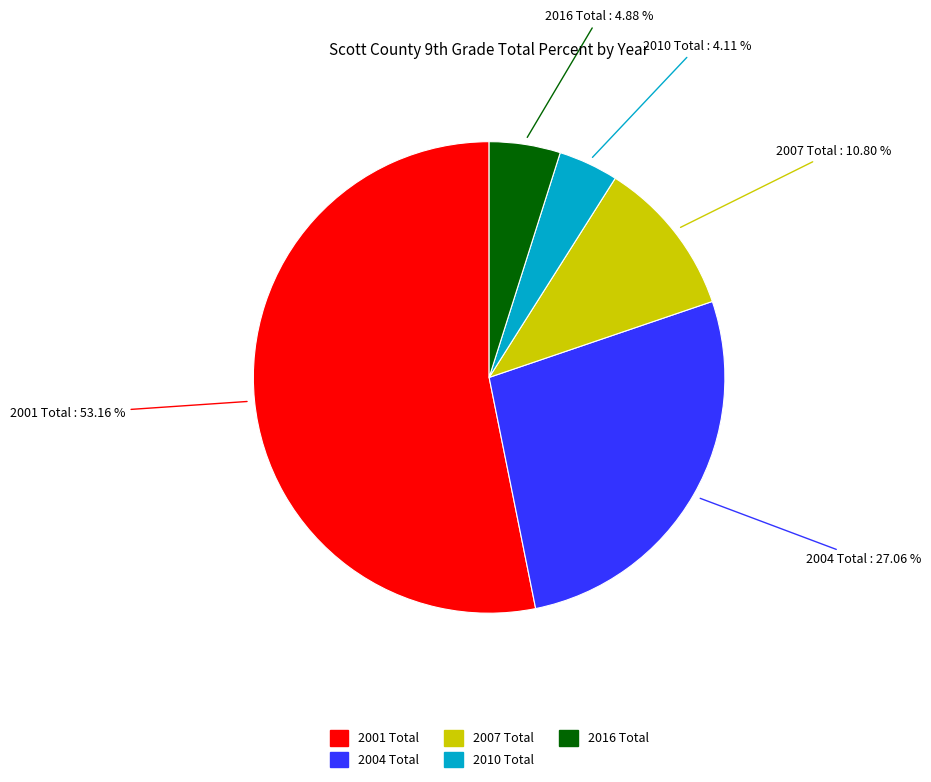

True or false: 2007 Total accounts for 21% of the total.

False